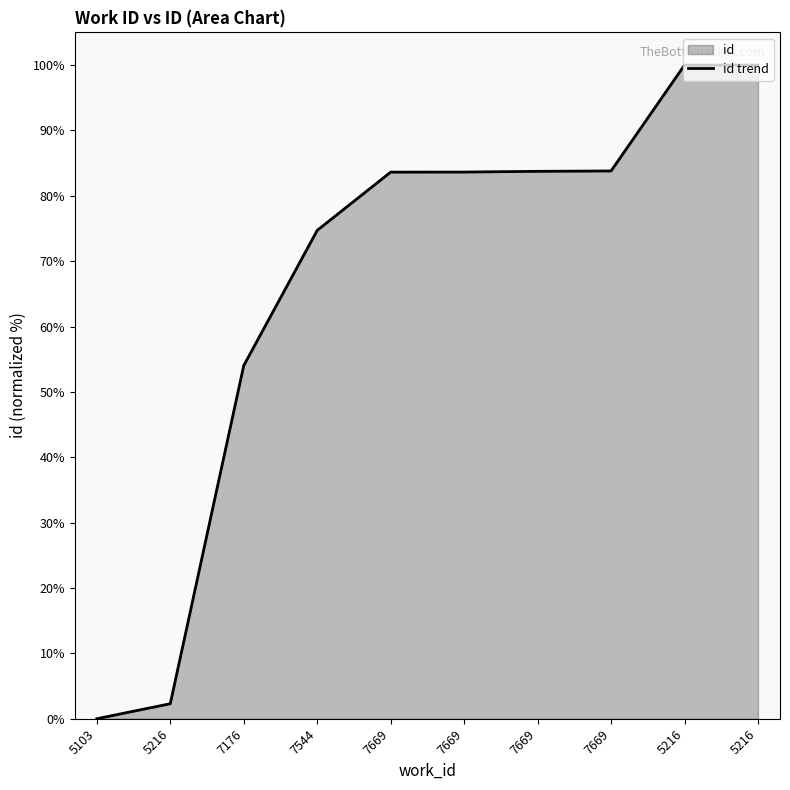

What is the change in value from 5216 to 7544?

+72.4